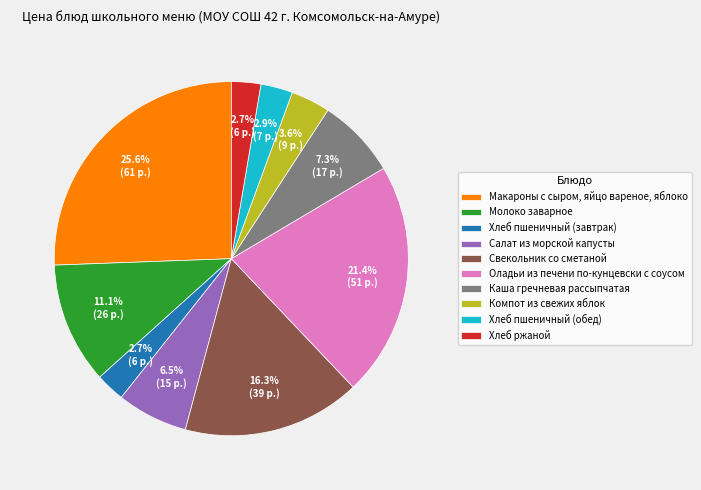

Between Каша гречневая рассыпчатая and Макароны с сыром, яйцо вареное, яблоко, which is larger?

Макароны с сыром, яйцо вареное, яблоко